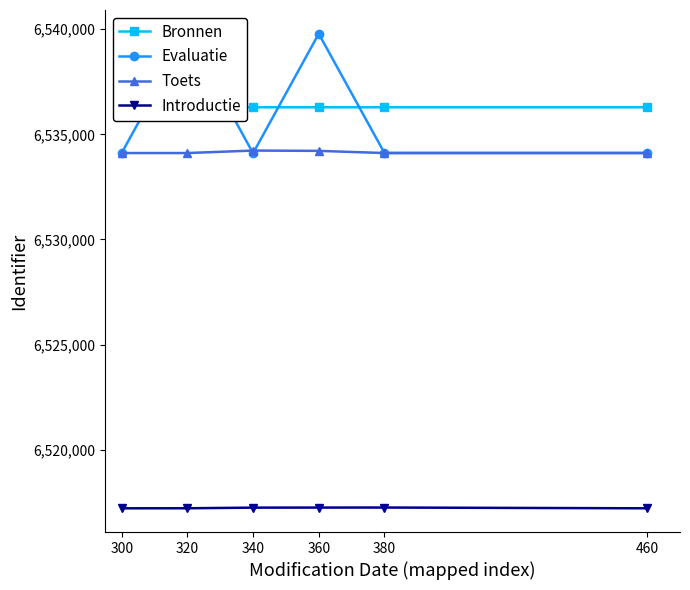

At 340, list the series in order from largest to smallest.

Bronnen, Toets, Evaluatie, Introductie